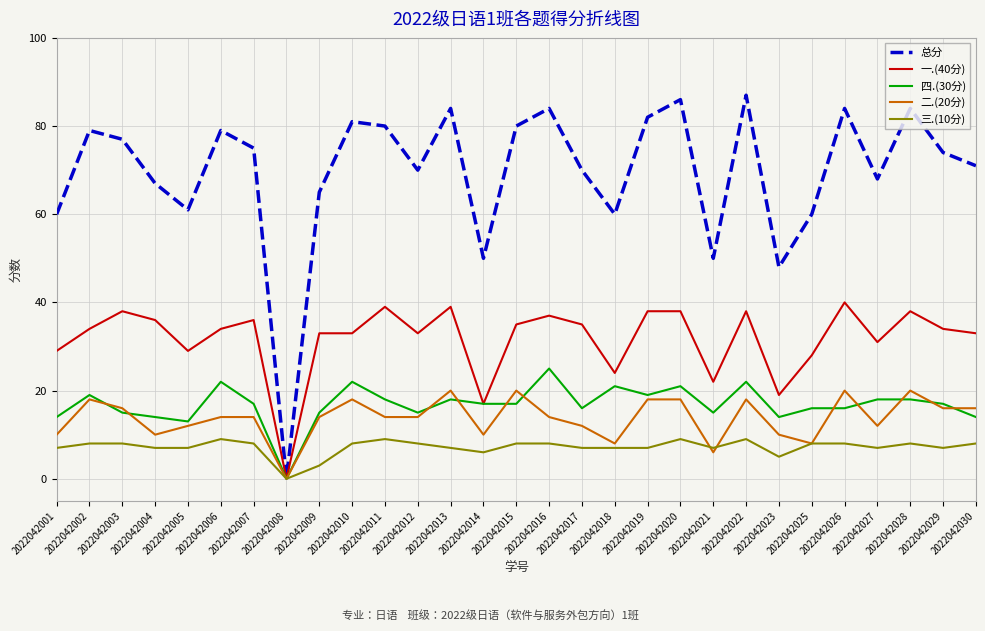

Which series has the largest range (max minus min)?

总分